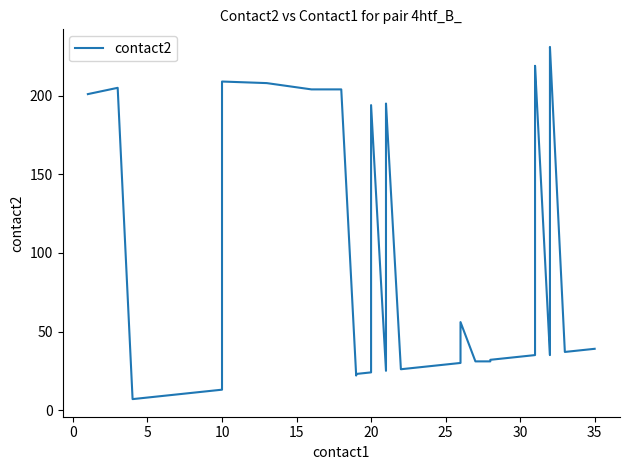

How many interior local valleys (lower than both neighbors) does the data have?

6